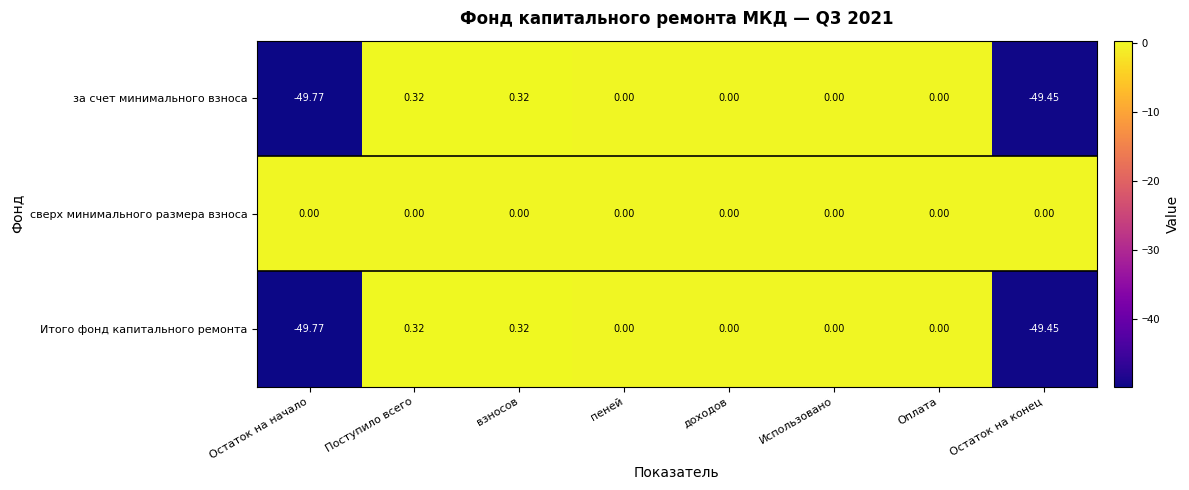

Which label corresponds to the smallest value in the chart?

Остаток на начало